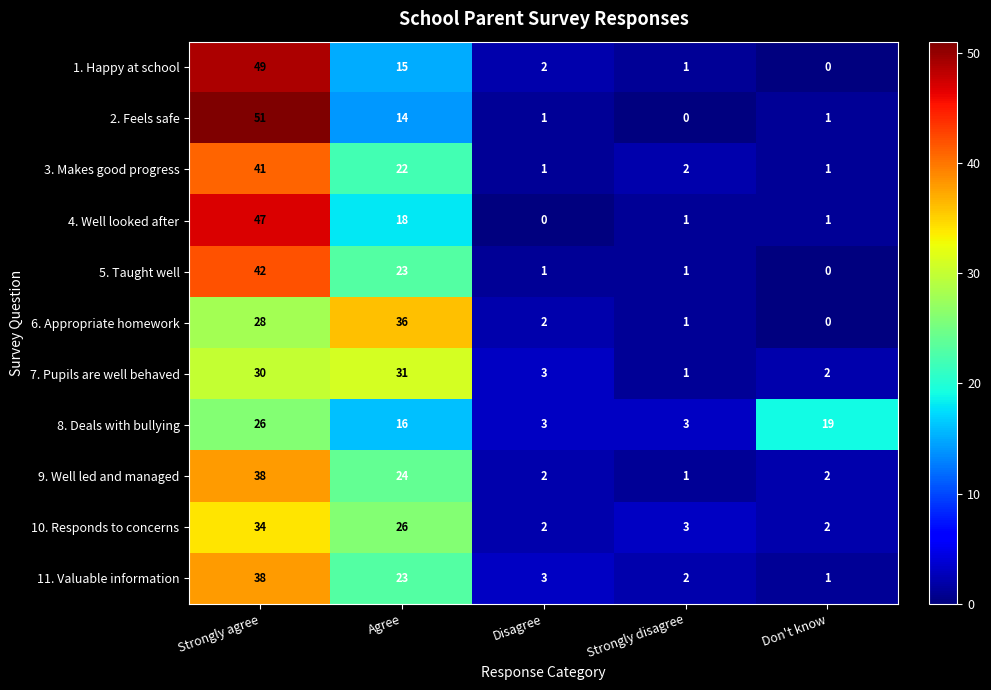

At which category is the sum across all series the highest?

Strongly agree